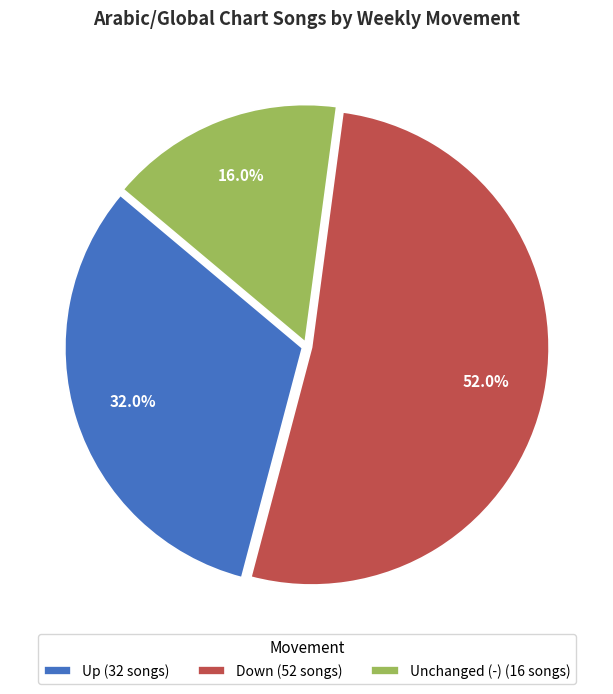

Is there any slice that represents more than half of the pie?

Yes